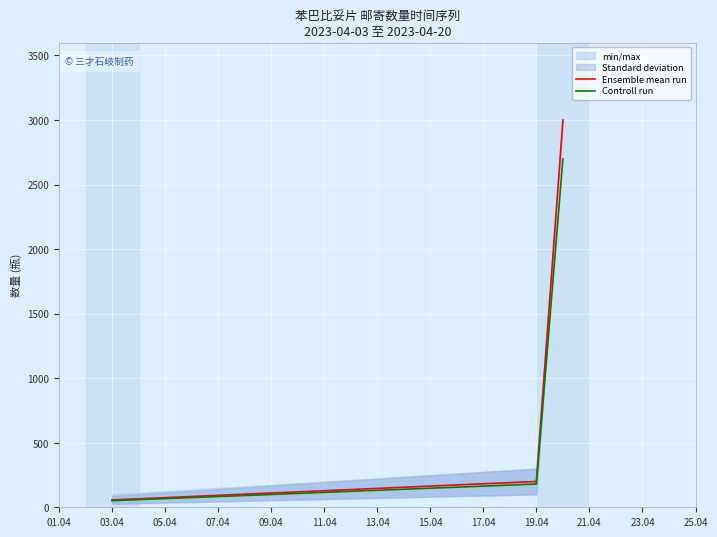

True or false: Controll run has a value of 51.0 at 03.04.

True